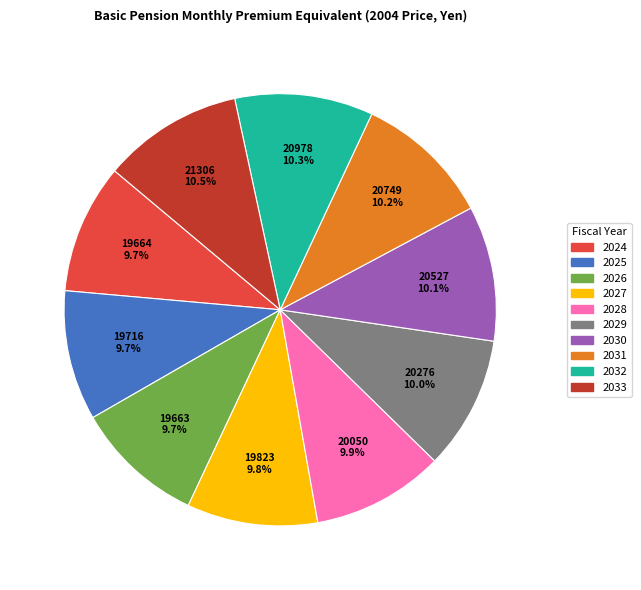

To the nearest percent, what portion does 2029 represent?

10%